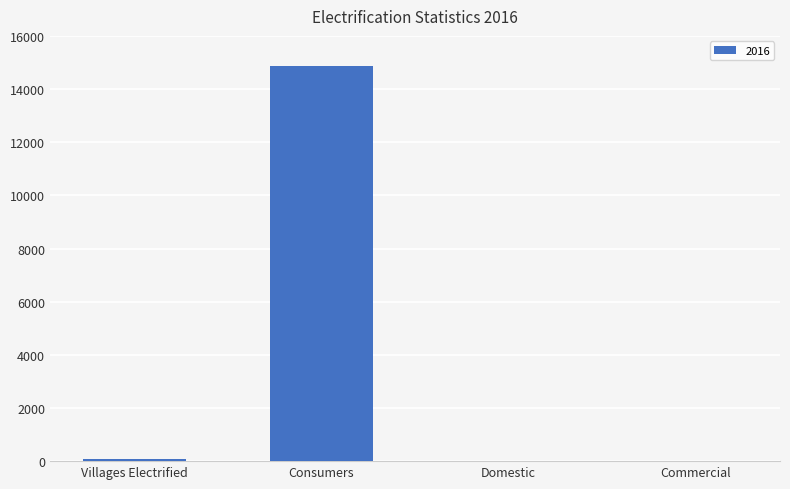

Reading left to right, extract all data points from this chart.

Villages Electrified=71	Consumers=14866	Domestic=0	Commercial=0